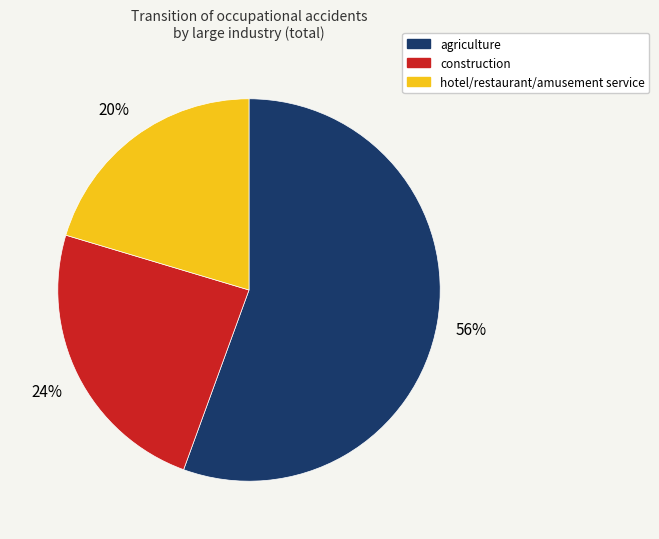

Count the number of slices in the pie.

3